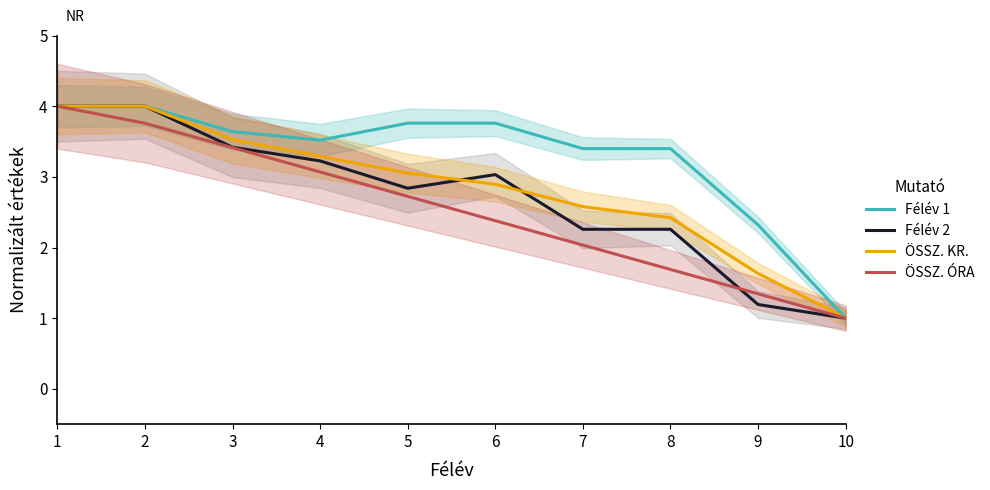

How many lines are shown in the chart?

4